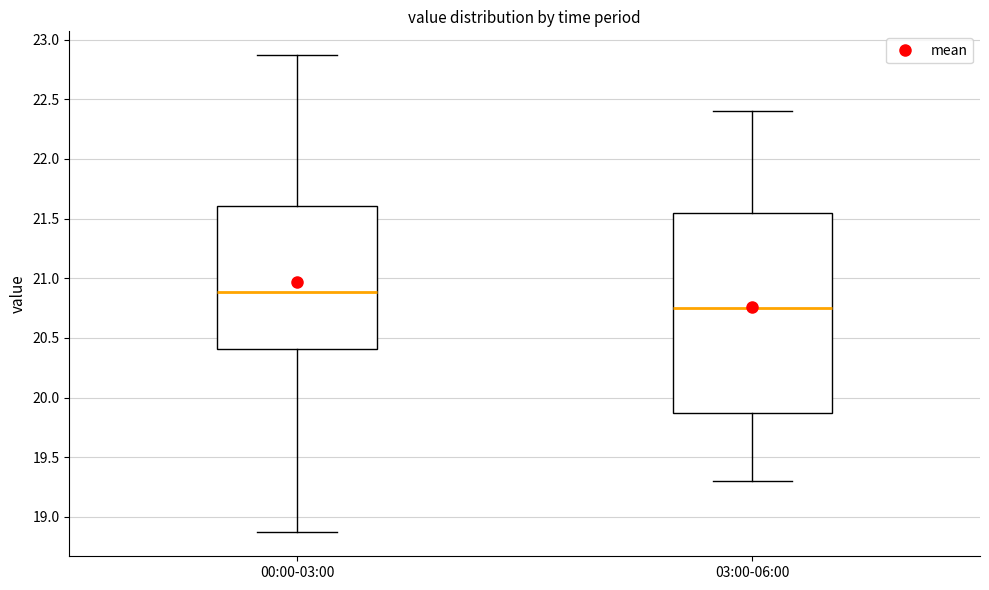

Where is the upper edge of the box for 00:00-03:00 on the y-axis? The values are not printed on the chart, so give them approximately, as read against the axis.

21.60